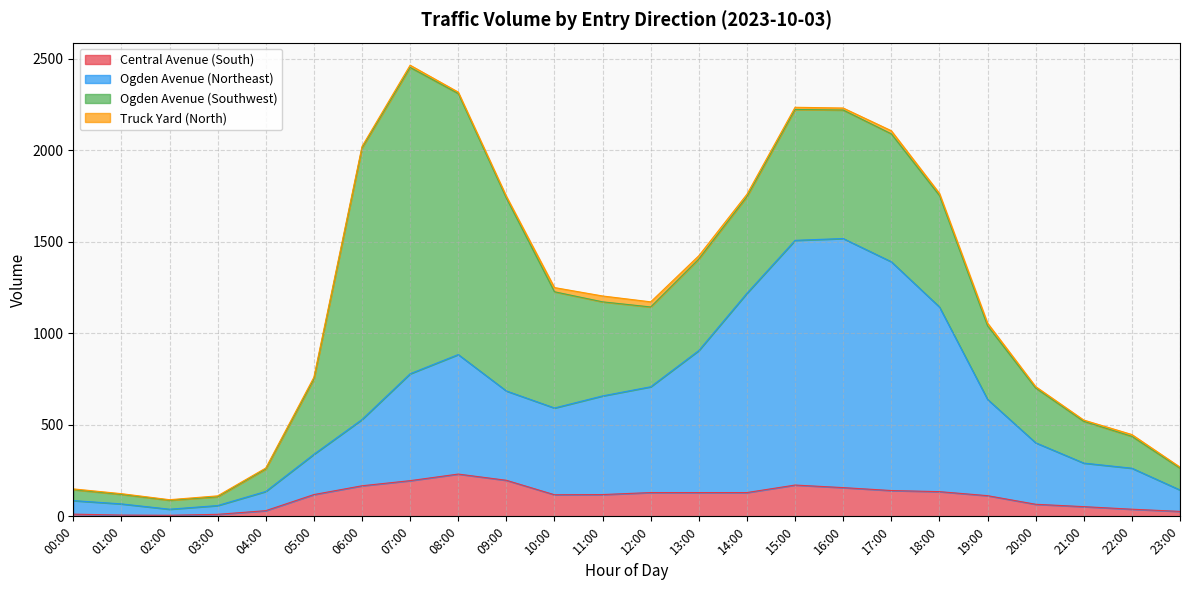

What is the sum of all Ogden Avenue (Northeast) values?

14987